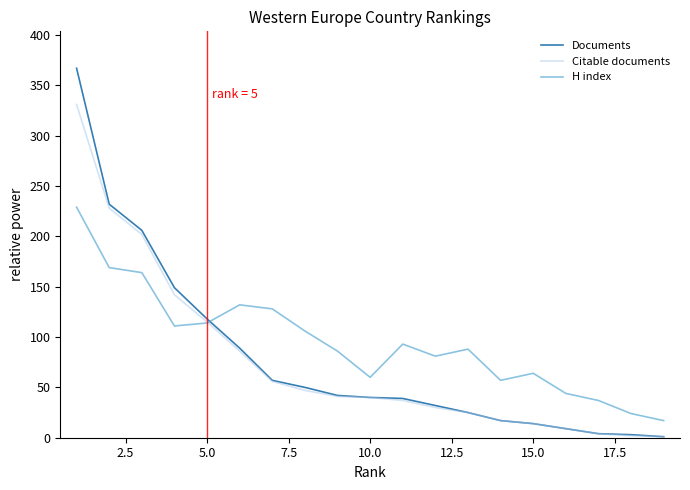

What is the sum of all Documents values?

1494